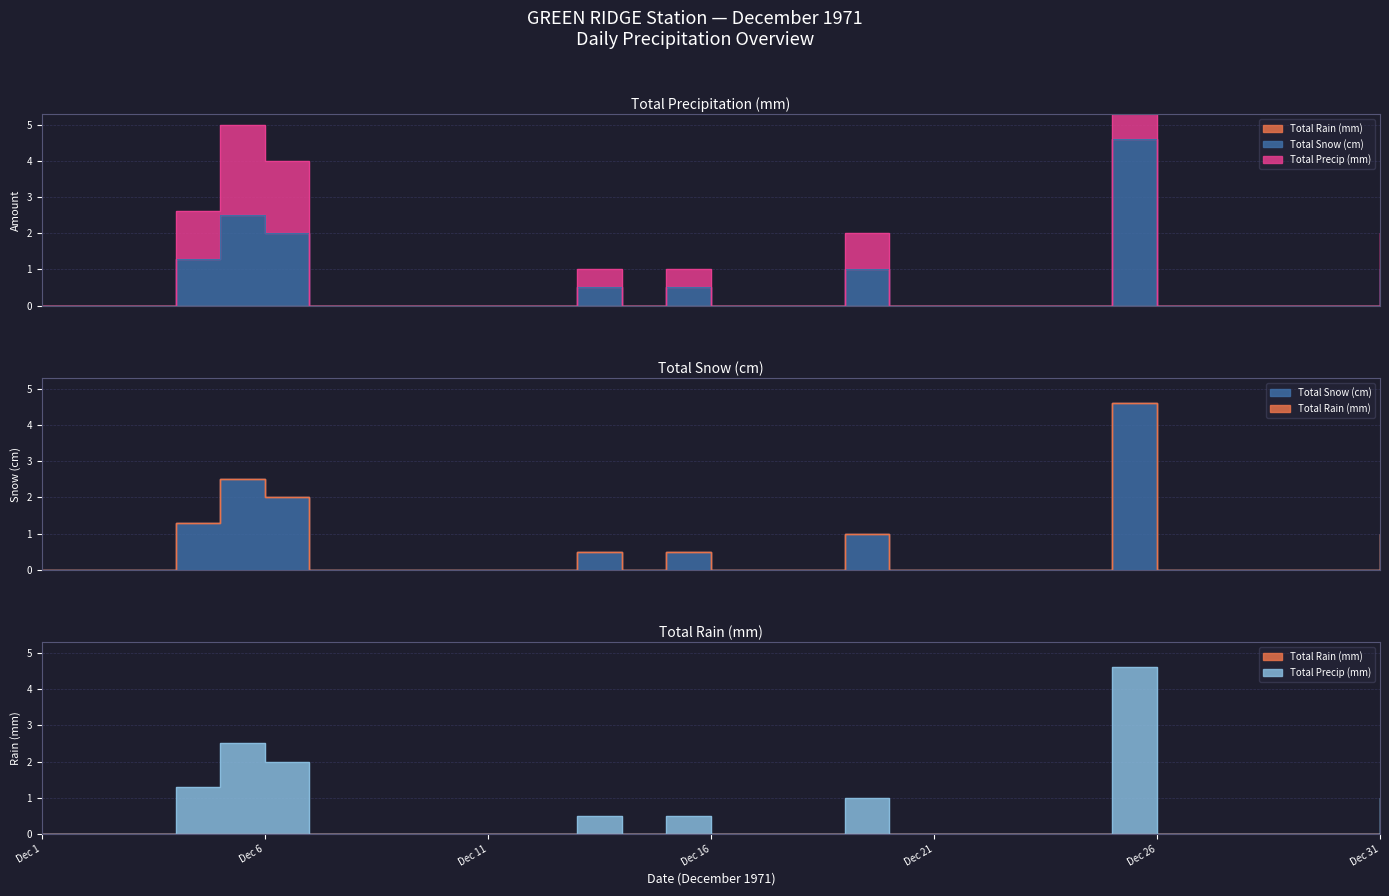

The Total Snow (cm) series shows 0.5 at 1971-12-15. True or false?

True